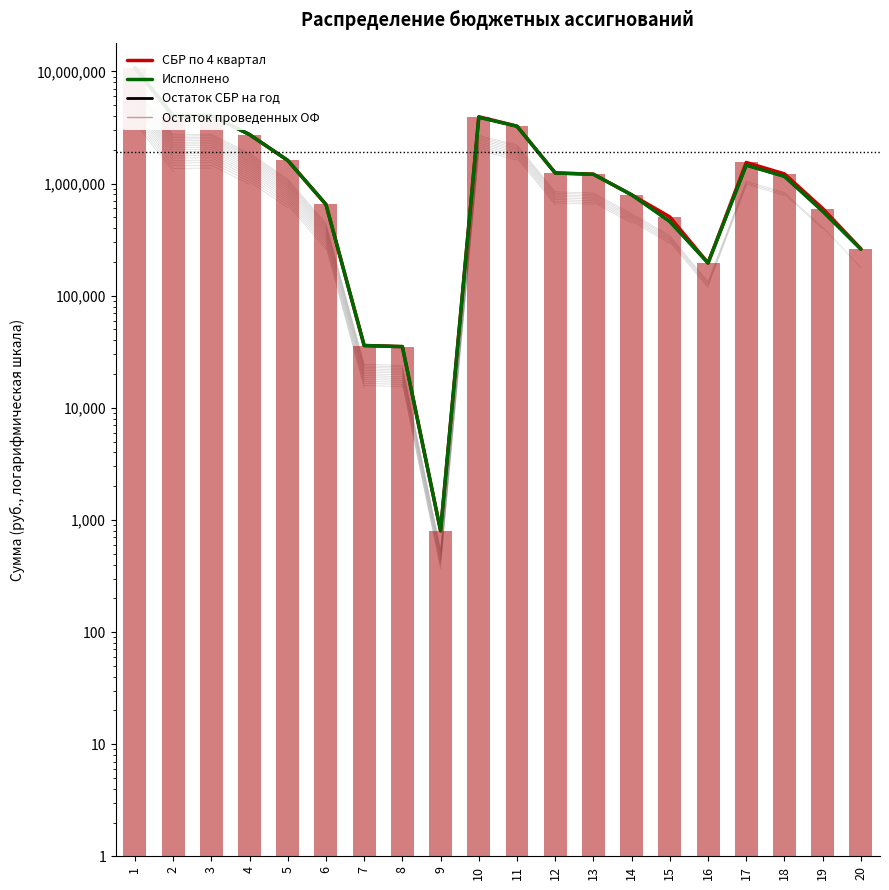

Read the Исполнено value at 16.

195639.8